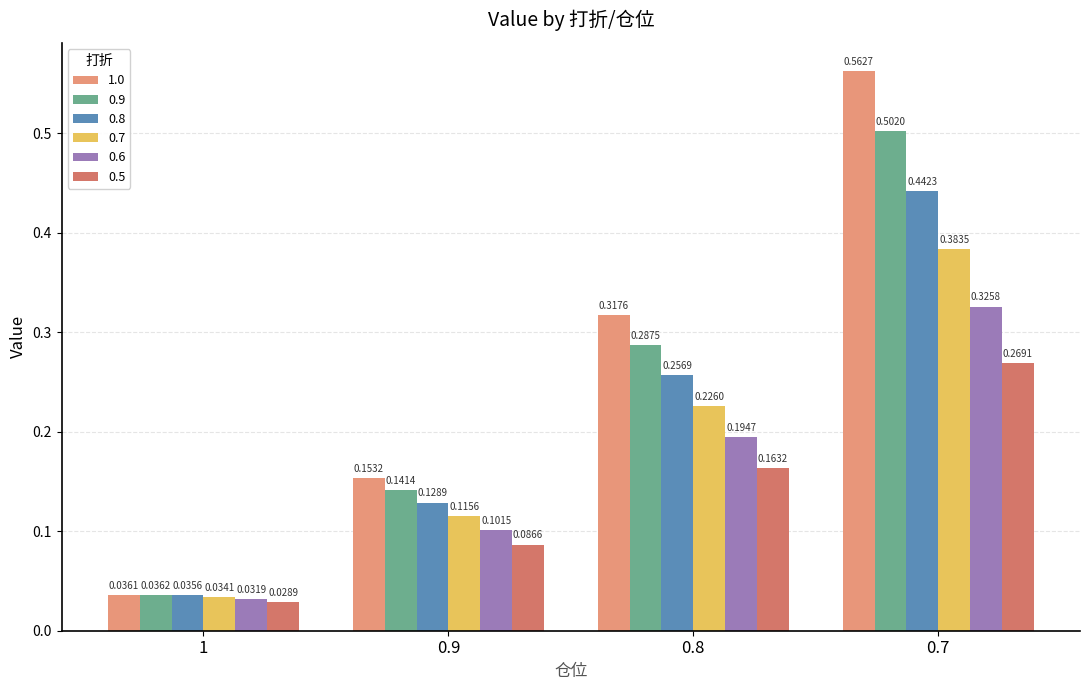

At how many categories does at least one series exceed 0?

4